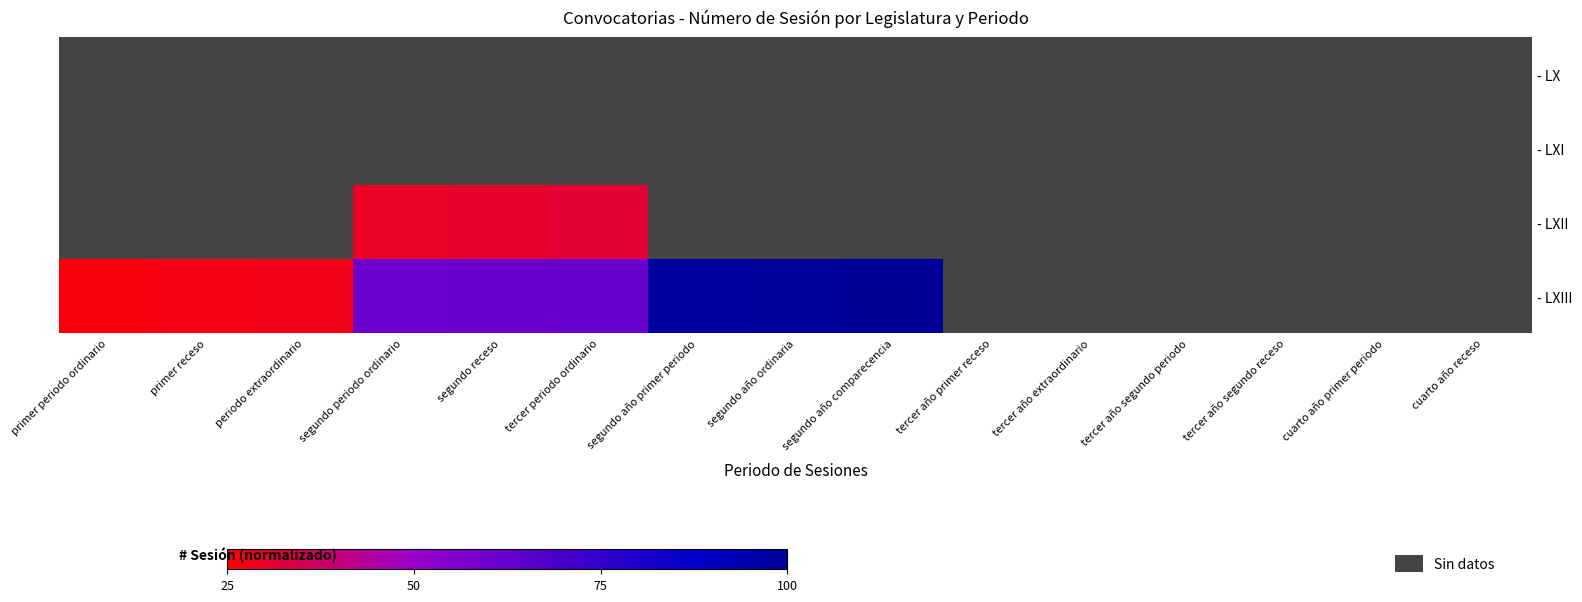

How many positive values does the - LXII series have?

3